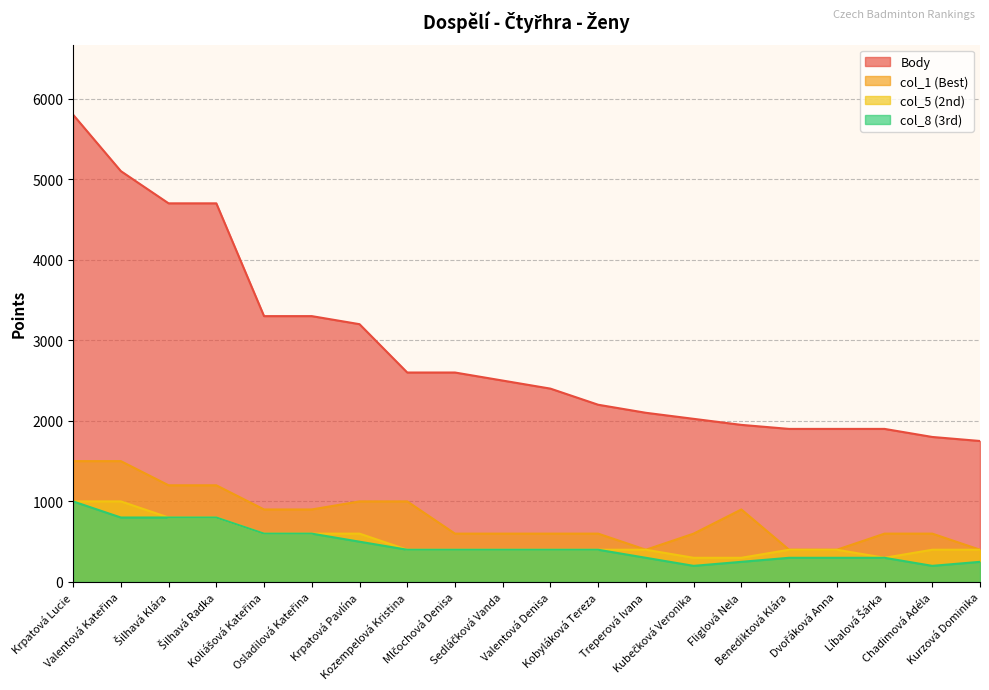

What is the maximum value shown in the chart?

5800